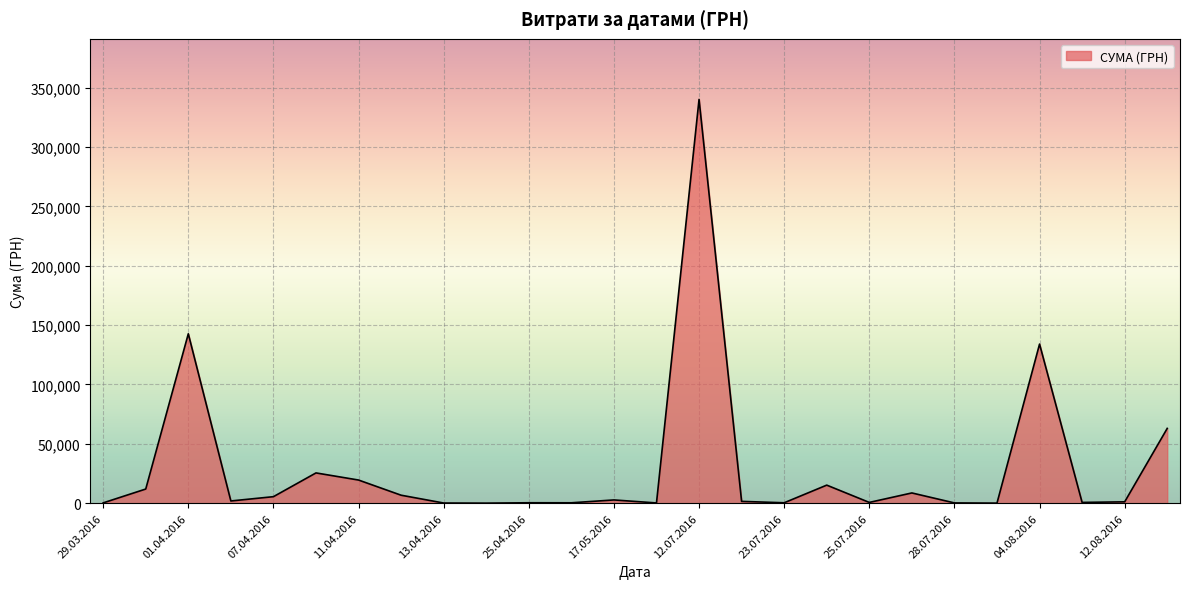

How many lines are shown in the chart?

1